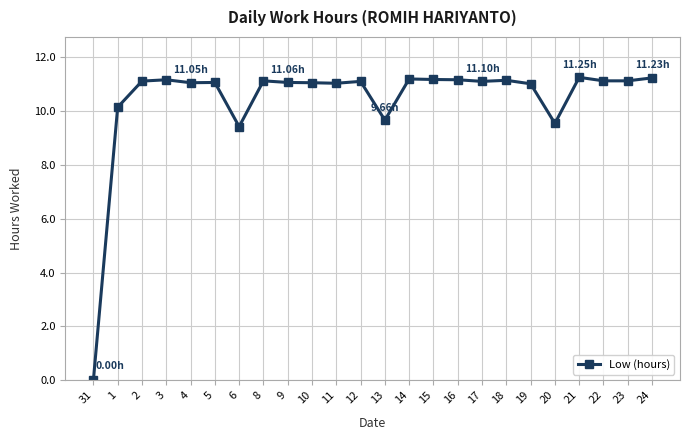

Approximately how many times larger is the value at 4 compared to 24?

1.0